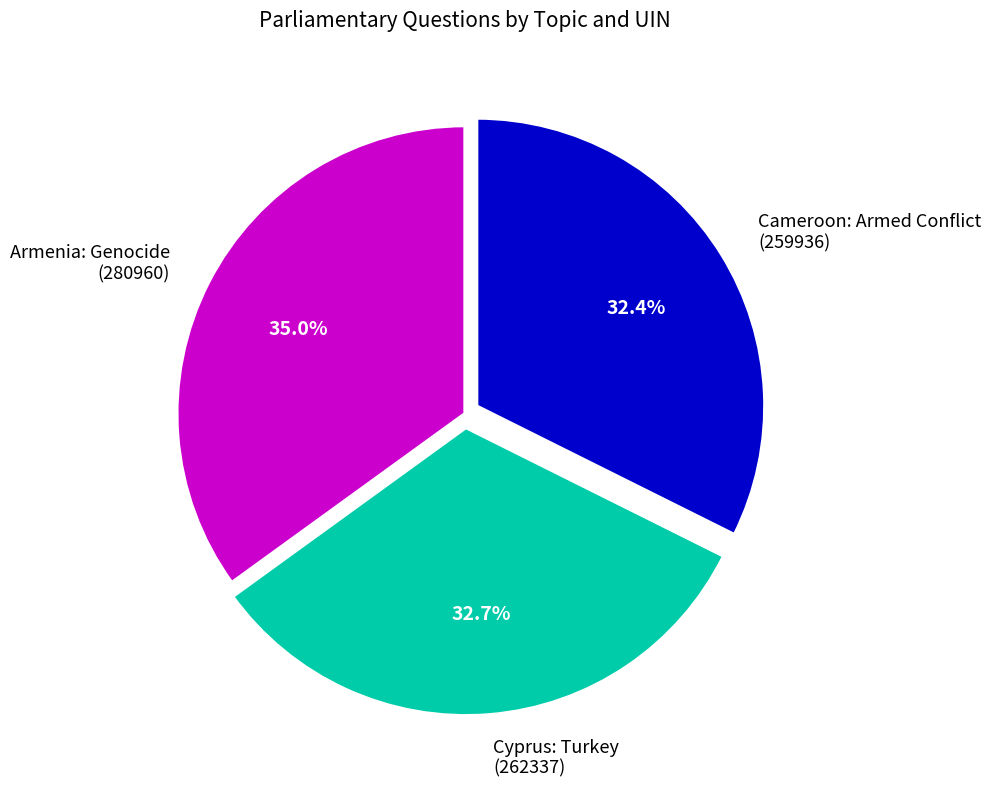

Is there any slice that represents more than half of the pie?

No